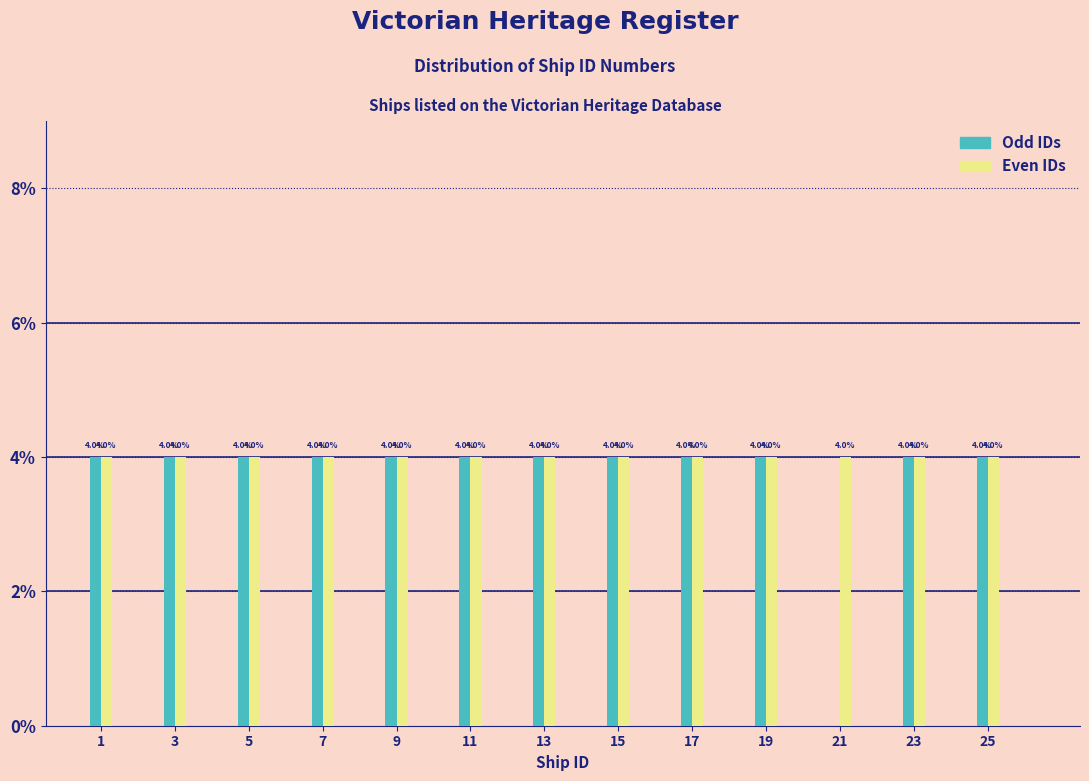

Reading left to right, what are all the values shown in this chart?

Odd IDs: 1=4	3=4	5=4	7=4	9=4	11=4	13=4	15=4	17=4	19=4	21=0	23=4	25=4
Even IDs: 1=4	3=4	5=4	7=4	9=4	11=4	13=4	15=4	17=4	19=4	21=4	23=4	25=4